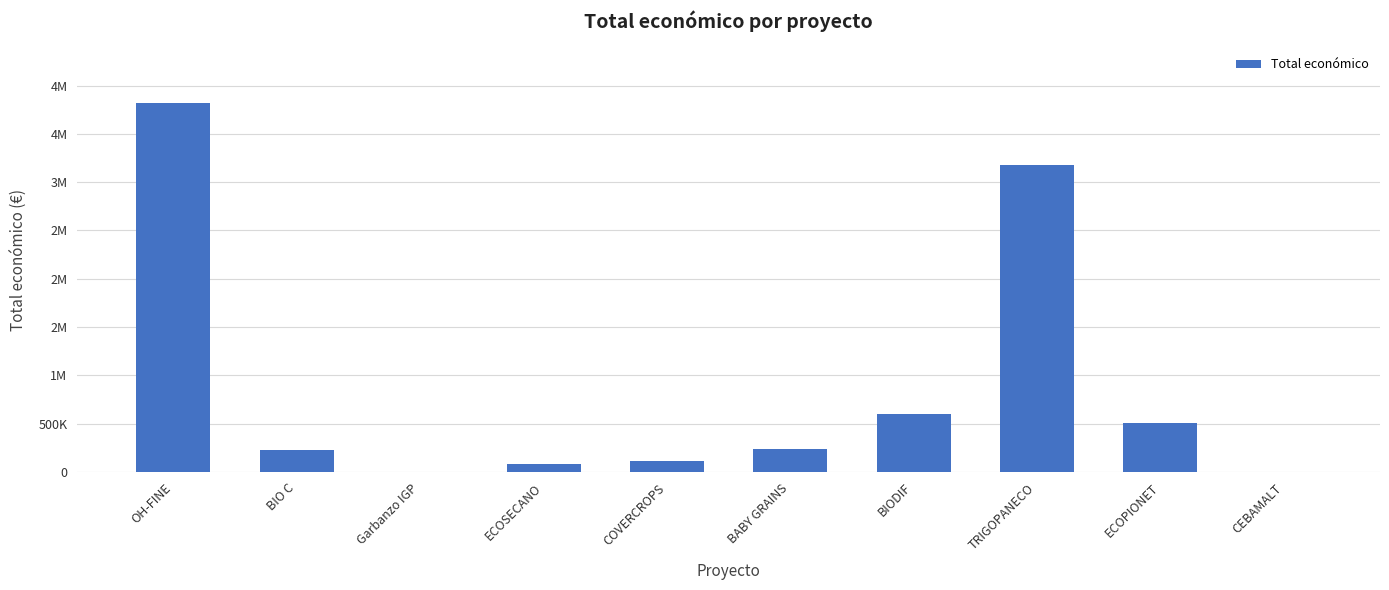

Reading left to right, extract all data points from this chart.

OH-FINE=3823271	BIO C=224878	Garbanzo IGP=0	ECOSECANO=80800	COVERCROPS=120000	BABY GRAINS=237042	BIODIF=599927	TRIGOPANECO=3178596	ECOPIONET=509019	CEBAMALT=5000